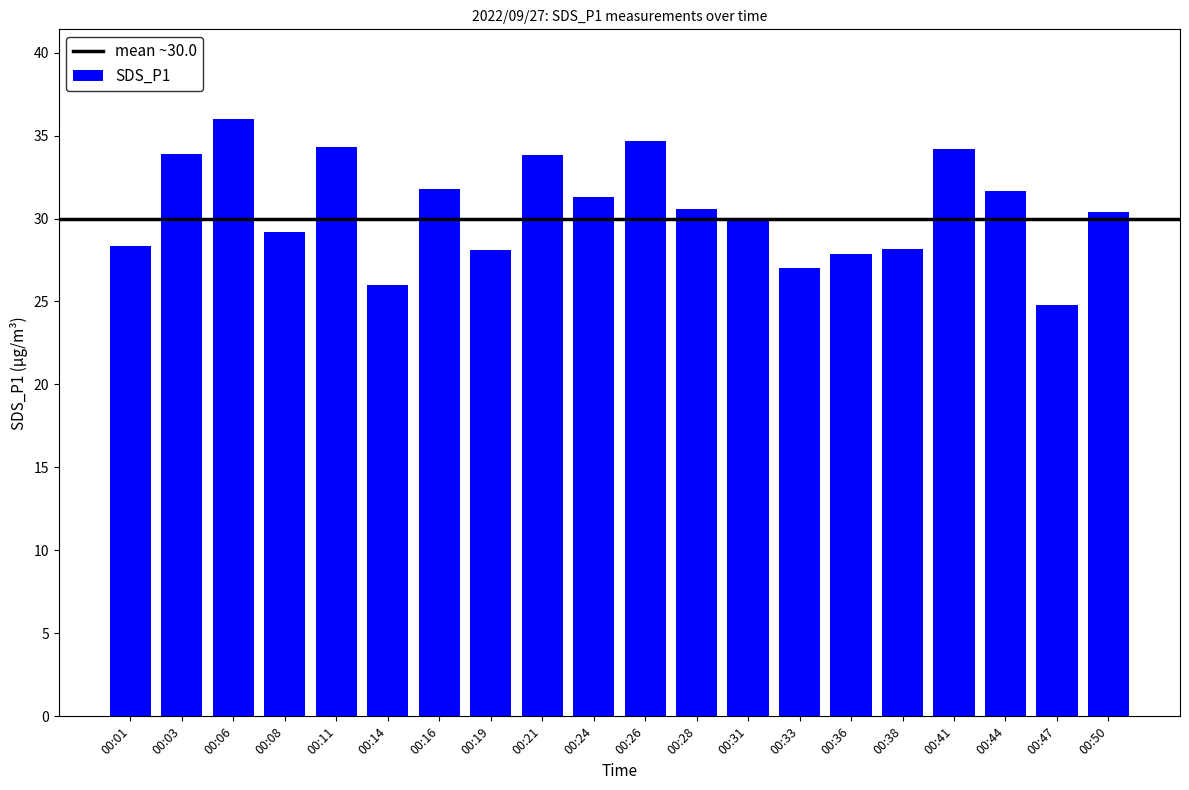

At which category does the chart reach its minimum across all series?

00:47